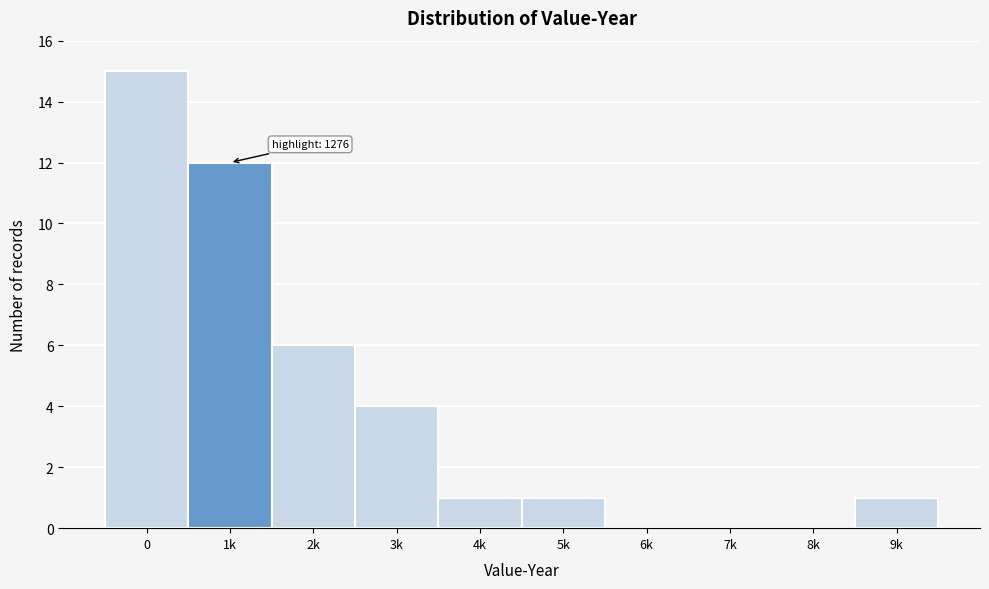

Reading left to right, extract all data points from this chart.

0=15	1k=12	2k=6	3k=4	4k=1	5k=1	6k=0	7k=0	8k=0	9k=1